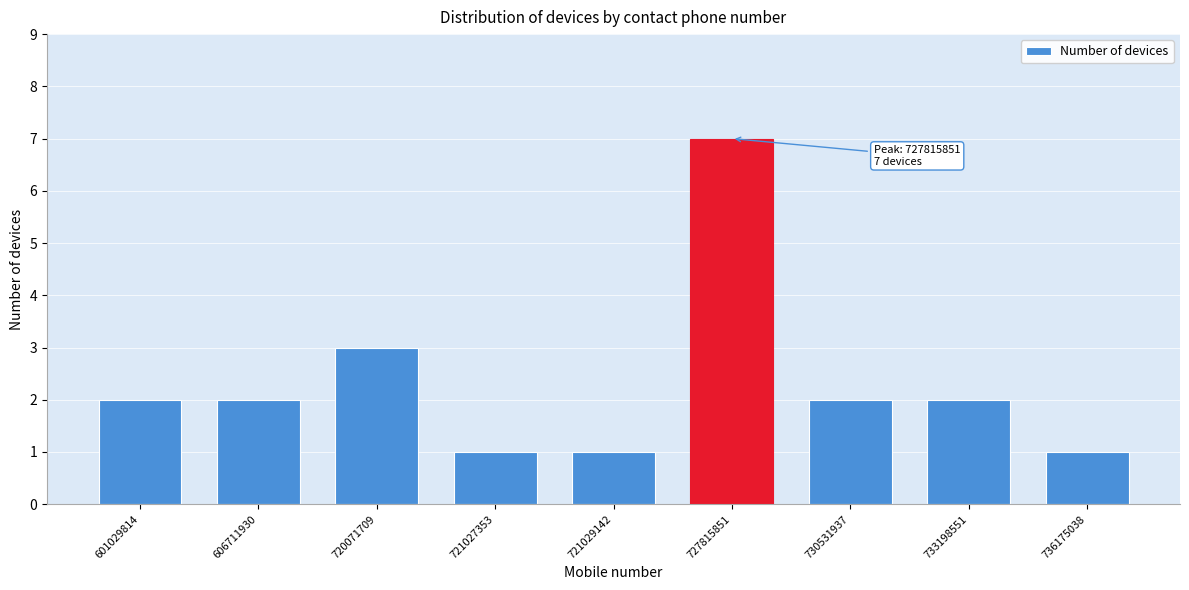

Reading right to left, extract all data points from this chart.

1	2	2	7	1	1	3	2	2